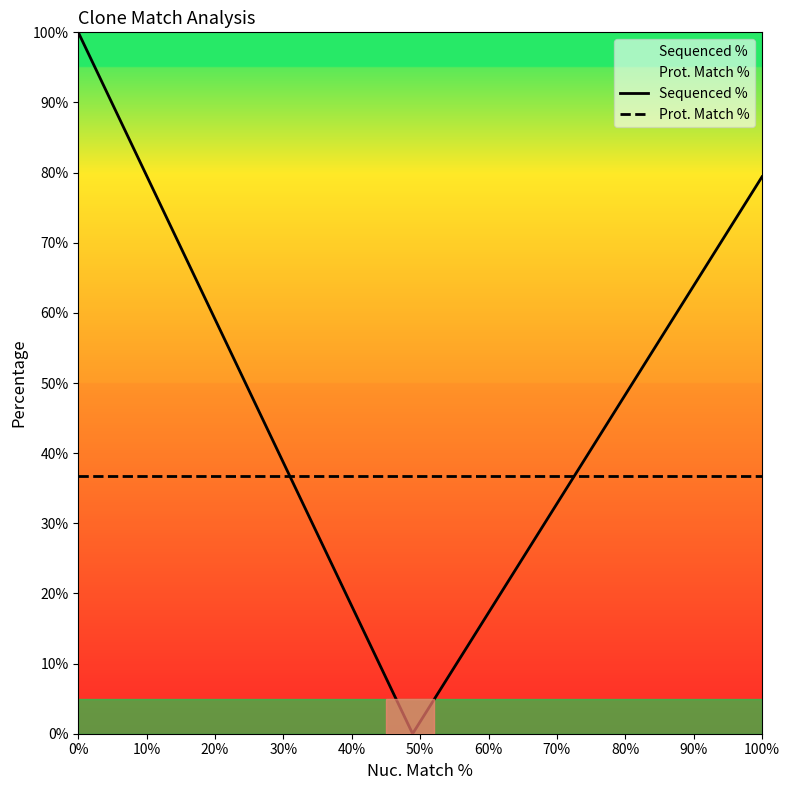

What is the approximate value of Prot. Match % at 100%?

36.7